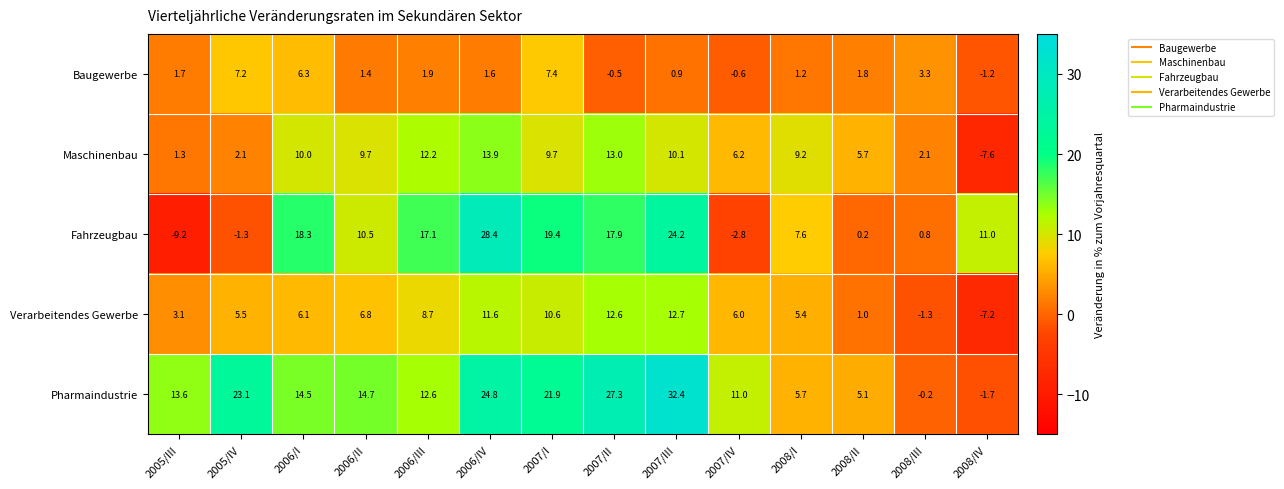

At which label does Baugewerbe first exceed 1?

2005/III